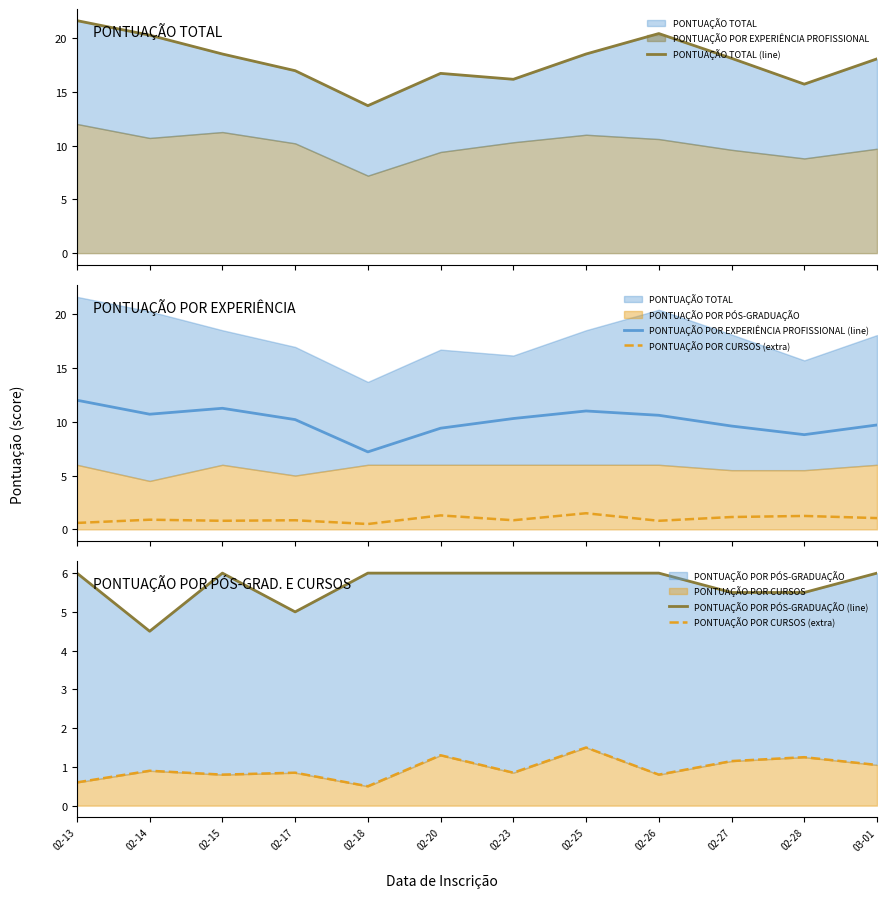

The PONTUAÇÃO POR PÓS-GRADUAÇÃO (line) series shows 3.8 at 02-13. True or false?

False